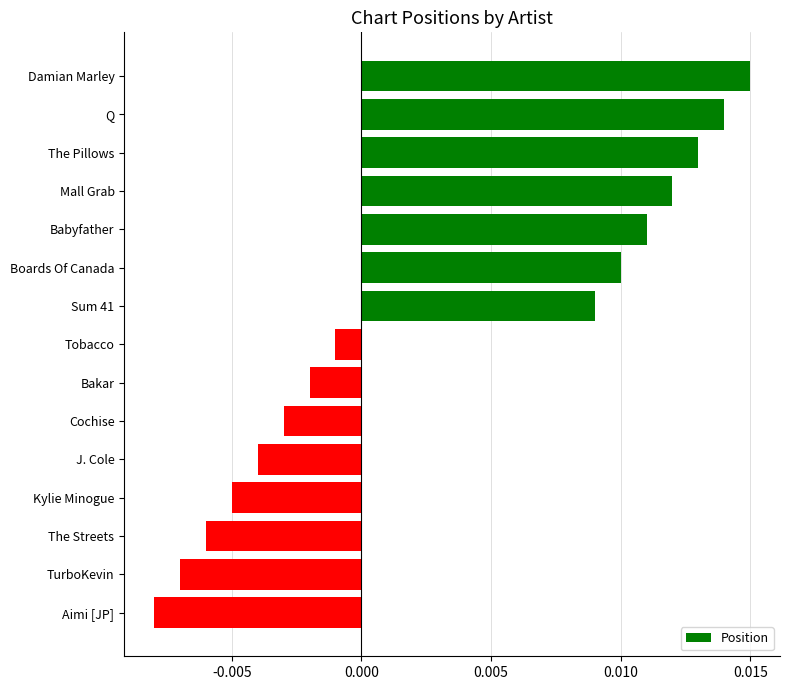

What is the label of the 14th bar from the top?

TurboKevin